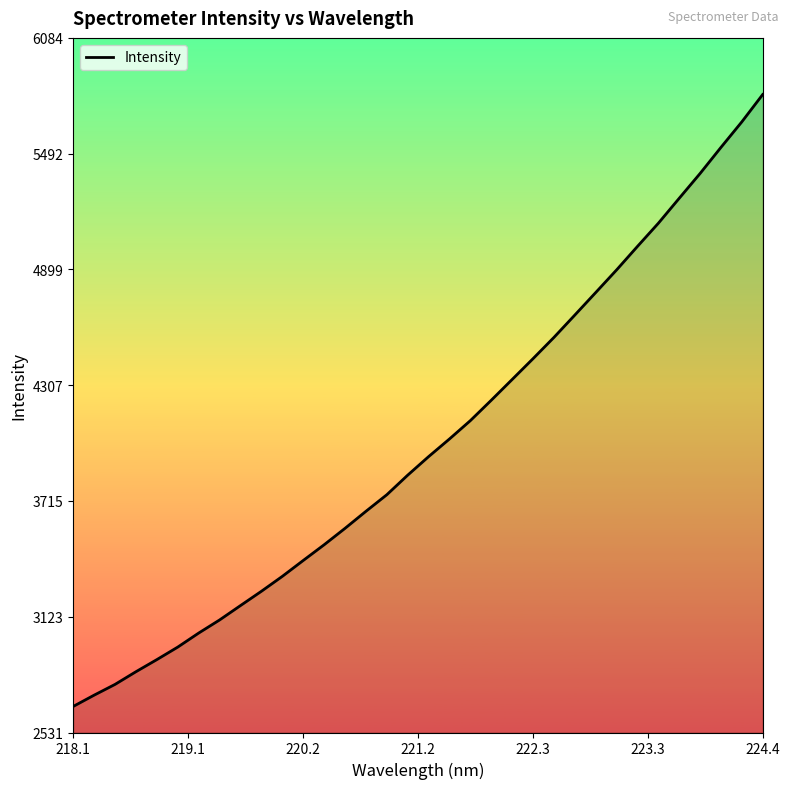

What is the difference between the maximum and minimum values?

3130.4